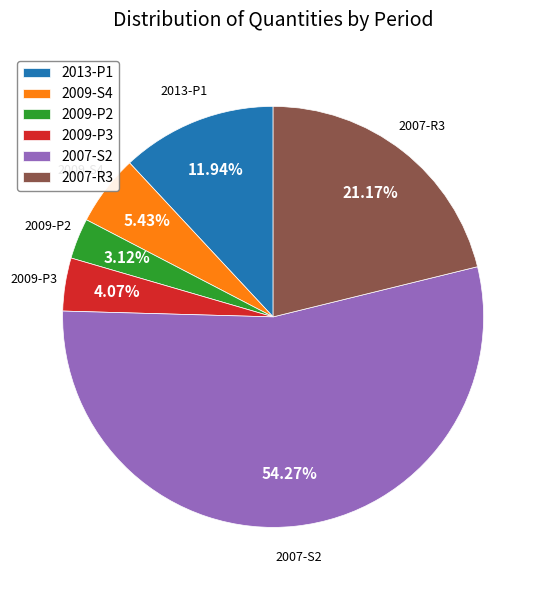

Rank the categories by value from lowest to highest.

2009-P2, 2009-P3, 2009-S4, 2013-P1, 2007-R3, 2007-S2